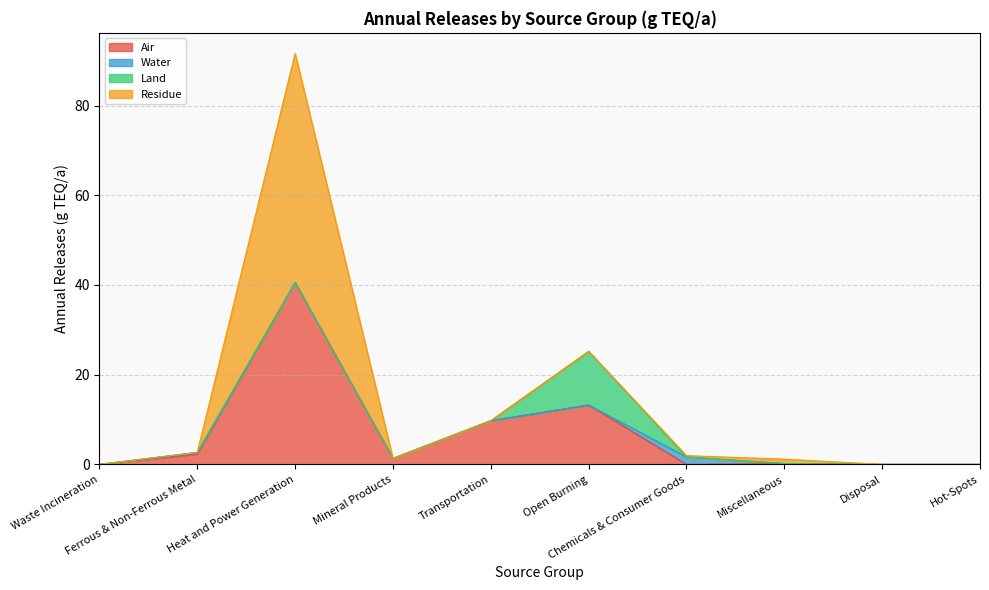

How many times do Air and Residue cross each other?

3